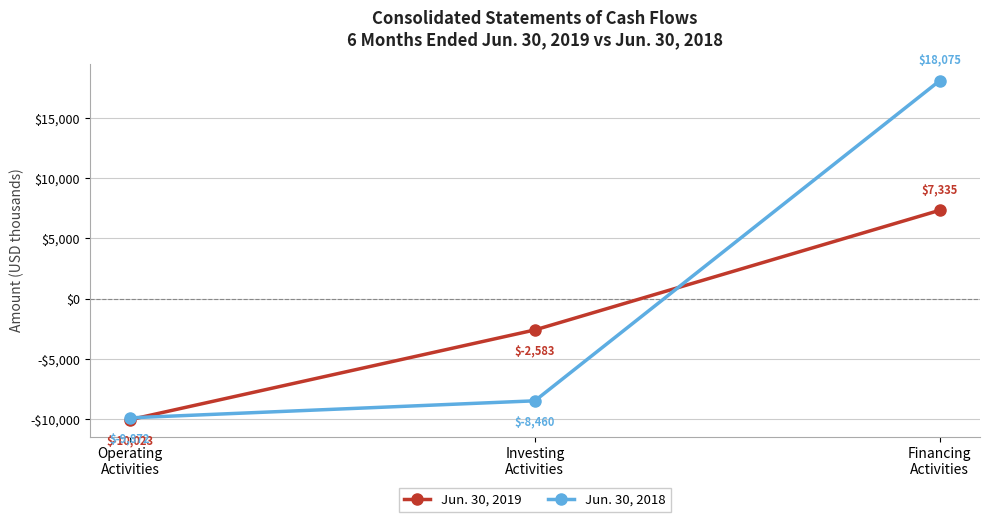

Count the Jun. 30, 2019 values in the range -10023 to 7335.

3